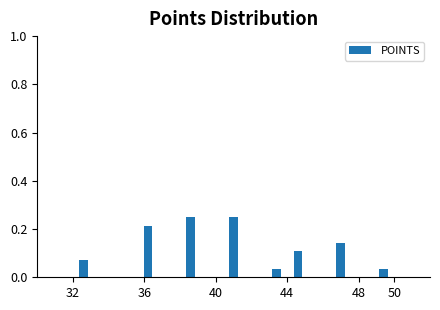

Reading left to right, list every bar in this chart as the range it spans on the x-axis followed by its height. The values are not printed on the chart, so give them approximately, as read against the axis.

32.0 to 33.2: 0.08
33.2 to 34.4: 0
34.4 to 35.6: 0
35.6 to 36.8: 0.22
36.8 to 38.0: 0
38.0 to 39.2: 0.26
39.2 to 40.4: 0
40.4 to 41.6: 0.26
41.6 to 42.8: 0
42.8 to 44.0: 0.04
44.0 to 45.2: 0.10
45.2 to 46.4: 0
46.4 to 47.6: 0.14
47.6 to 48.8: 0
48.8 to 50.0: 0.04